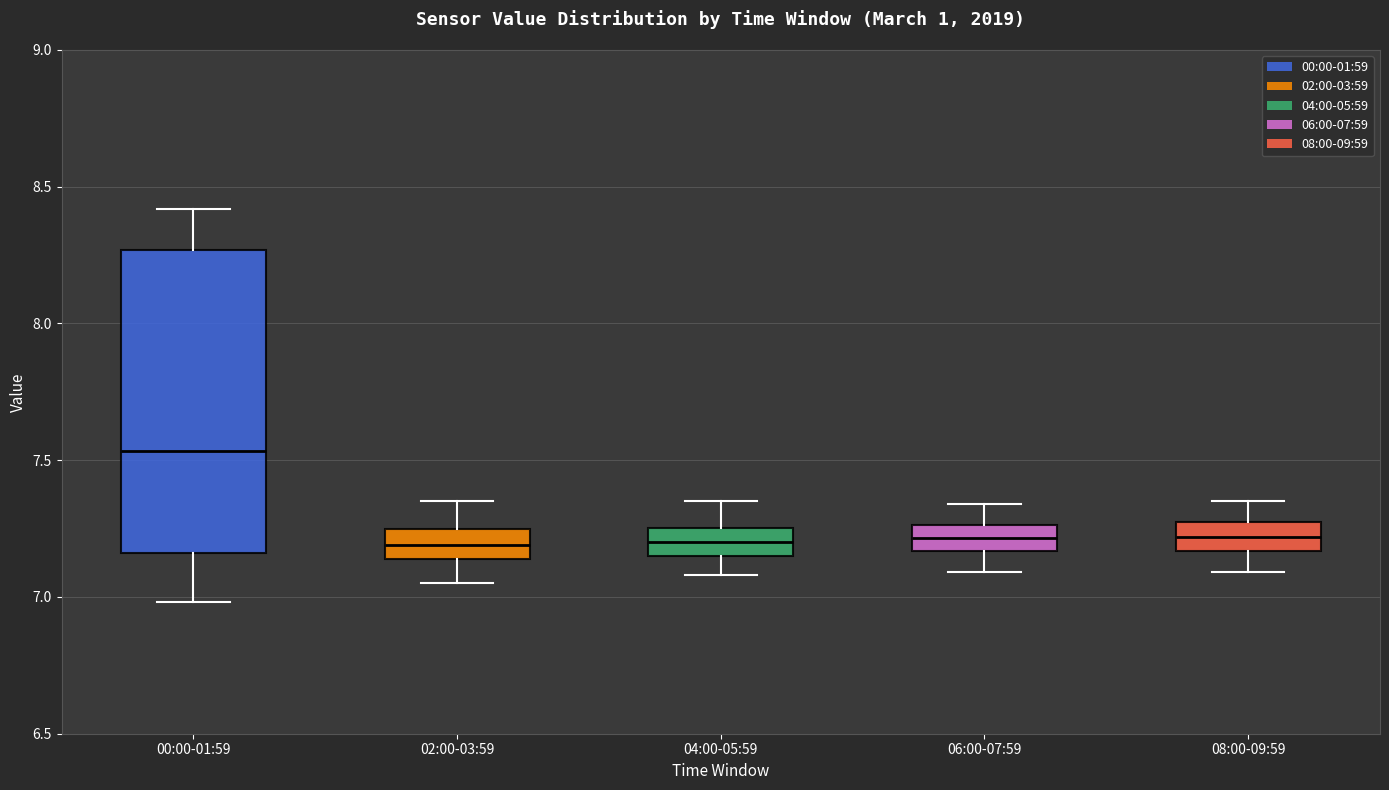

Reading left to right, read every box against the y-axis: the position of its median line, the range the box covers, and the ends of its whiskers. The values are not printed on the chart, so give them approximately, as read against the axis.

00:00-01:59: median 7.55, box 7.15 to 8.25, whiskers 7.00 to 8.40
02:00-03:59: median 7.20, box 7.15 to 7.25, whiskers 7.05 to 7.35
04:00-05:59: median 7.20, box 7.15 to 7.25, whiskers 7.10 to 7.35
06:00-07:59: median 7.20, box 7.15 to 7.25, whiskers 7.10 to 7.35
08:00-09:59: median 7.20, box 7.15 to 7.25, whiskers 7.10 to 7.35